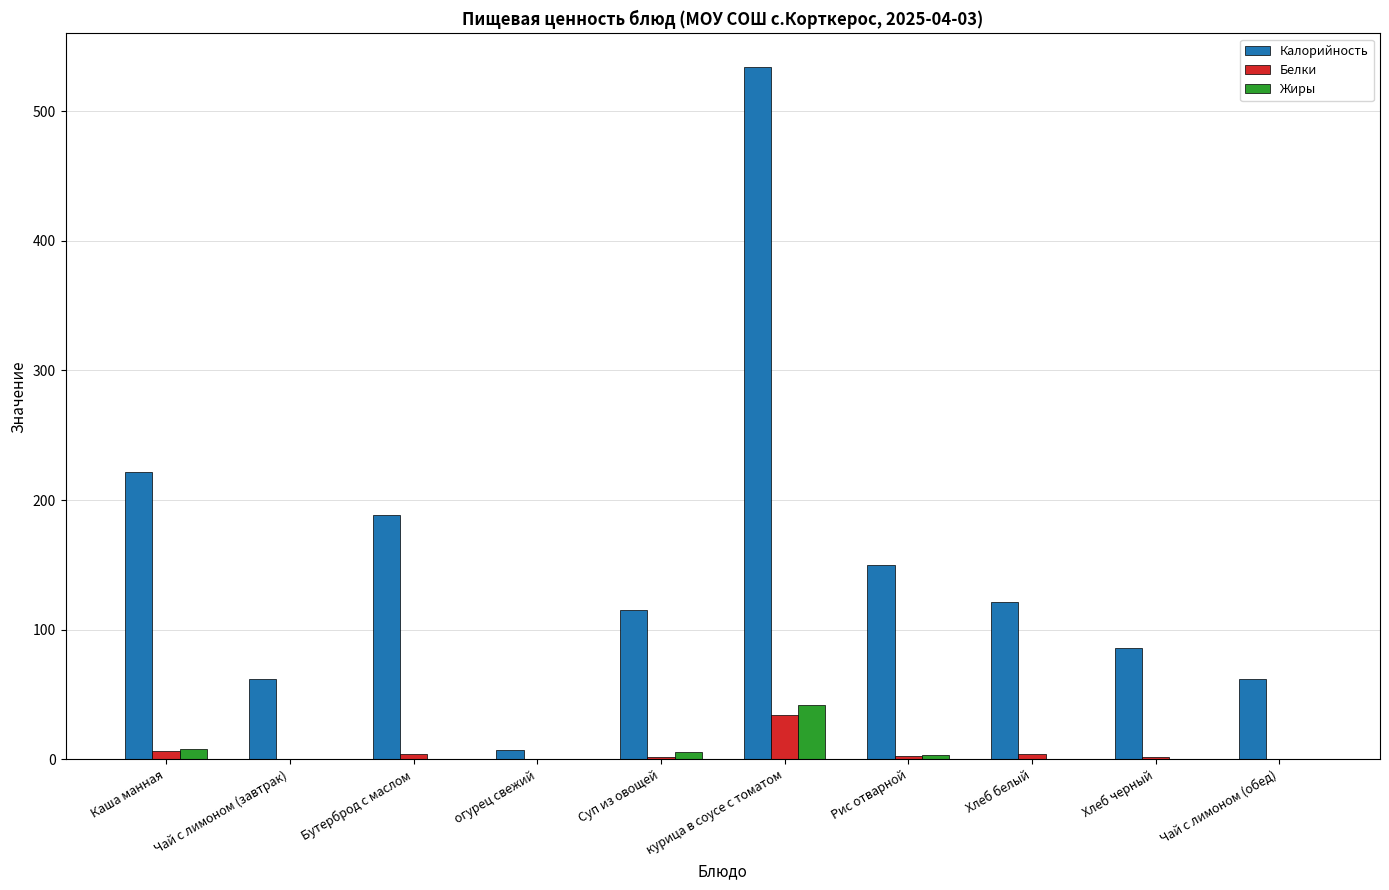

What is the maximum value for Калорийность?

534.3